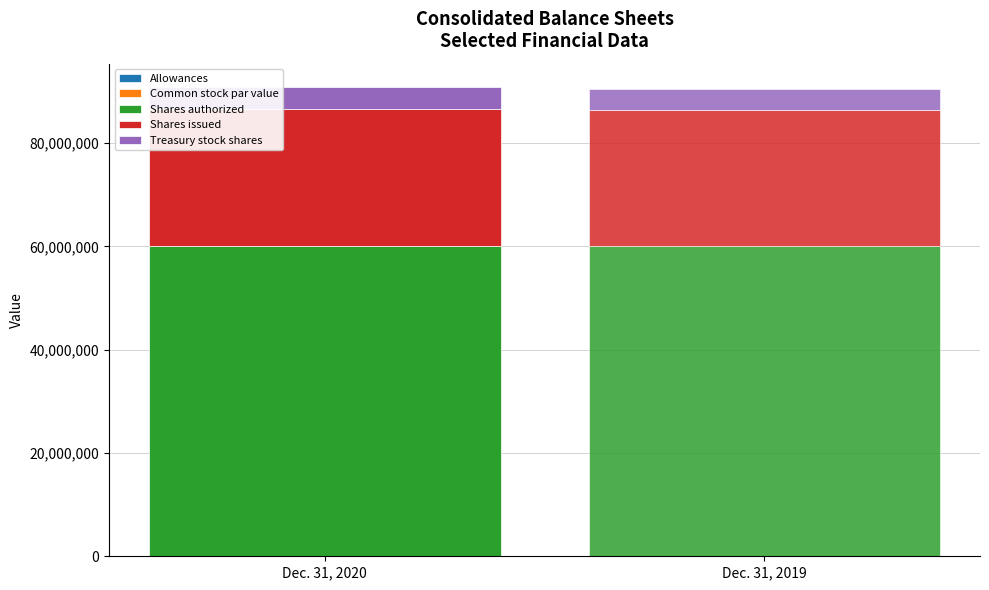

Is it true that Dec. 31, 2019 equals 3979735 at Treasury stock shares?

True